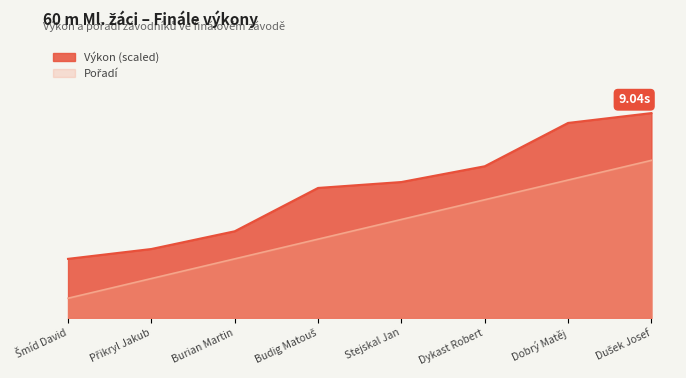

How many Pořadí values are between 3 and 7?

5